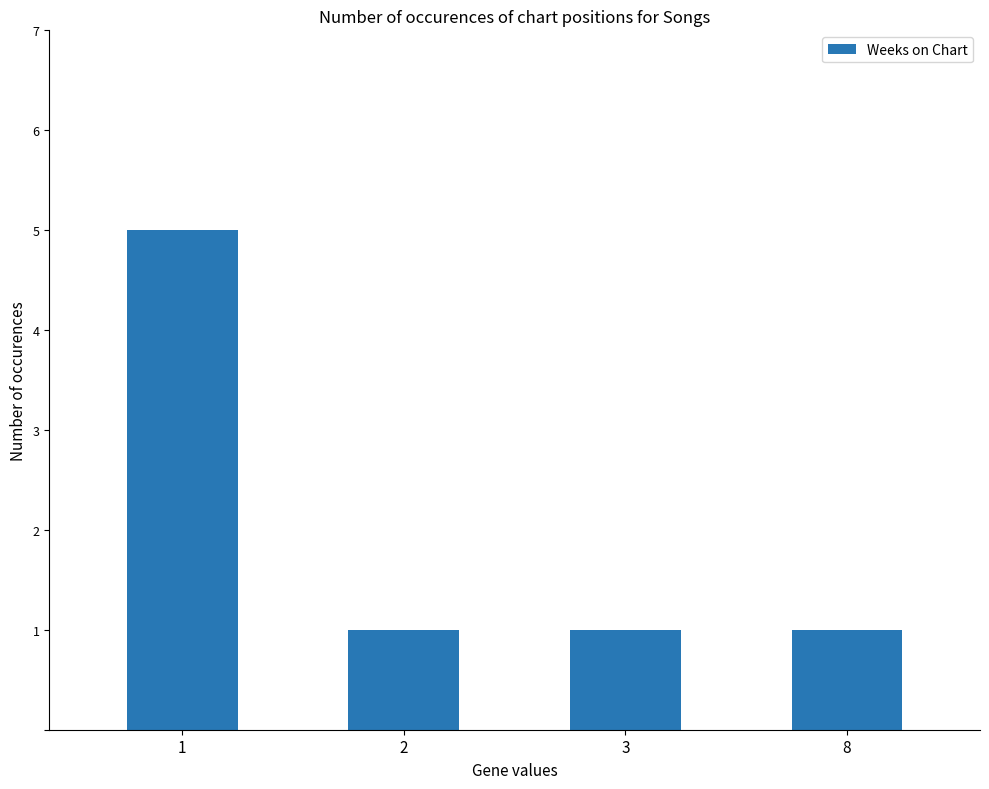

How many values are between 1 and 5?

4